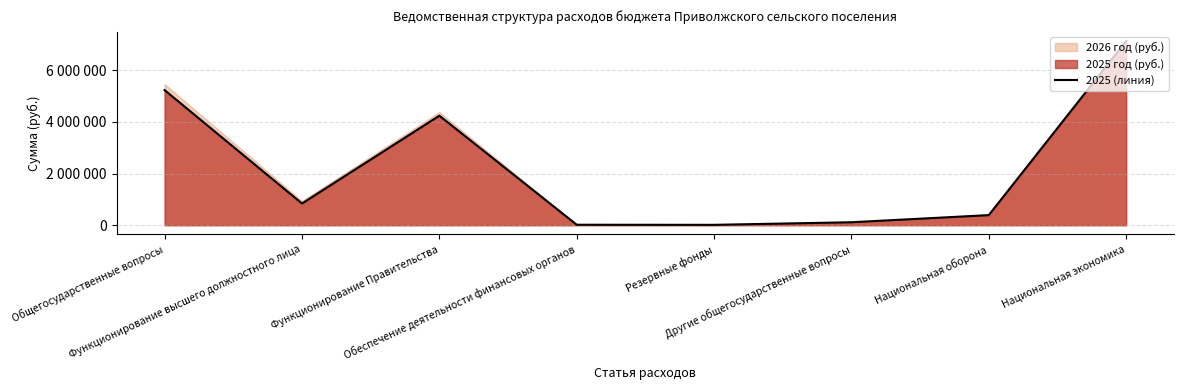

How many values are below 840845?

4